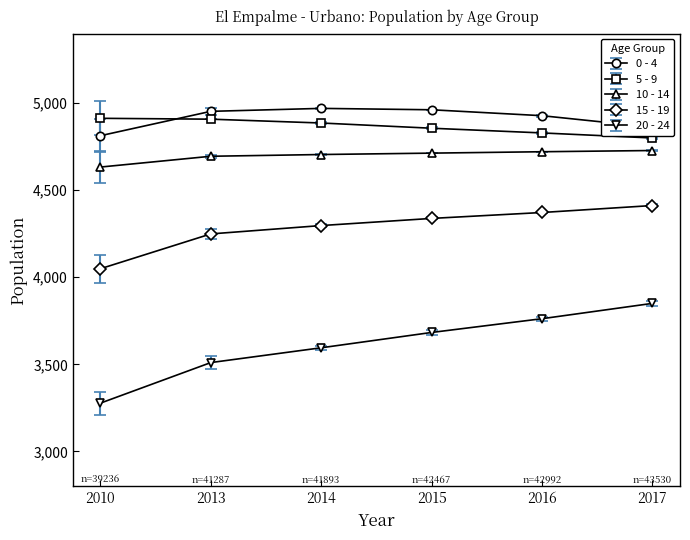

Which series changed the most between 2010 and 2013?

20 - 24